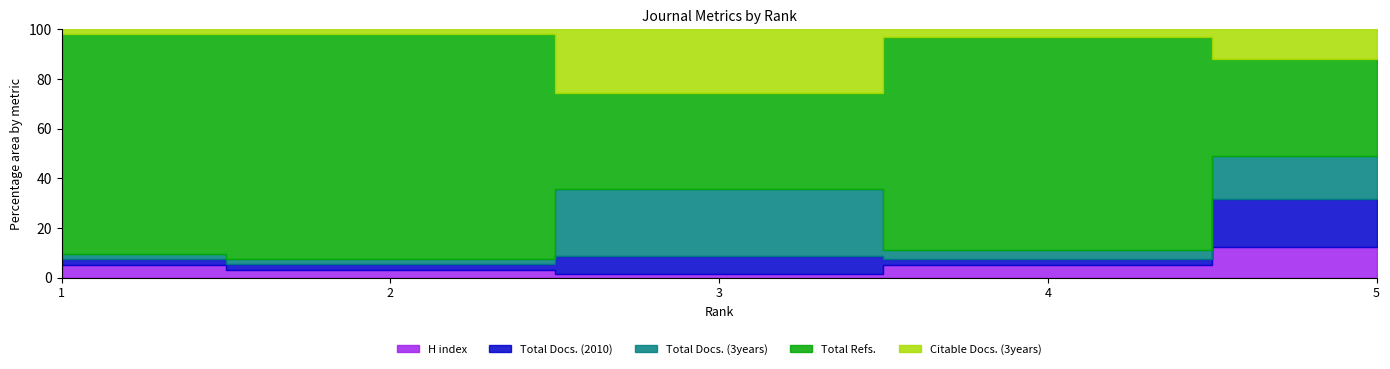

At which category is the sum across all series the highest?

1